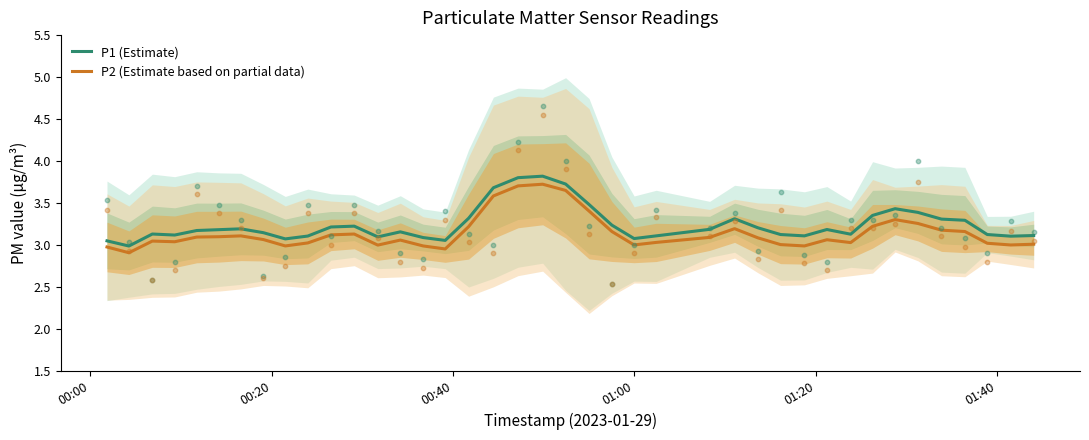

What is the maximum value for P1 (Estimate)?

3.8